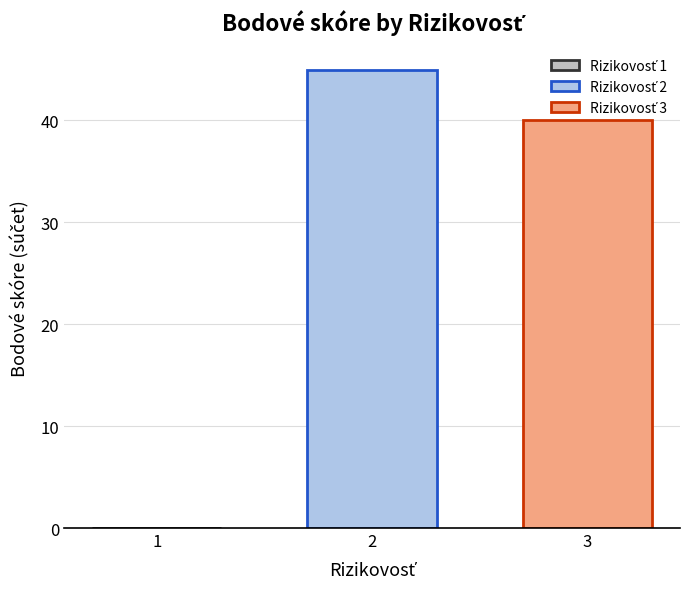

Read the value at 2, to the nearest 5.

45